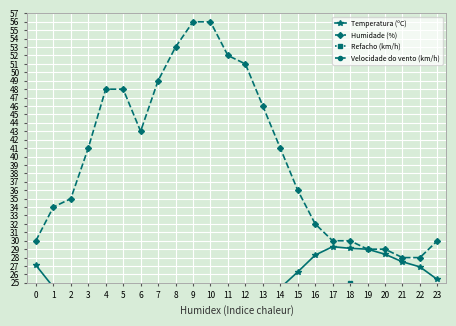

What is the value of the Humidade (%) point at the 8th from the left?

49